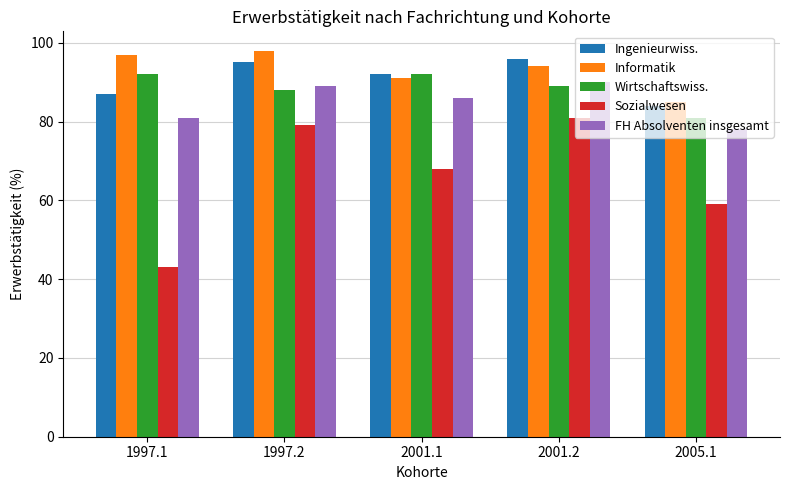

List the labels in order of Ingenieurwiss. value, smallest first.

2005.1, 1997.1, 2001.1, 1997.2, 2001.2